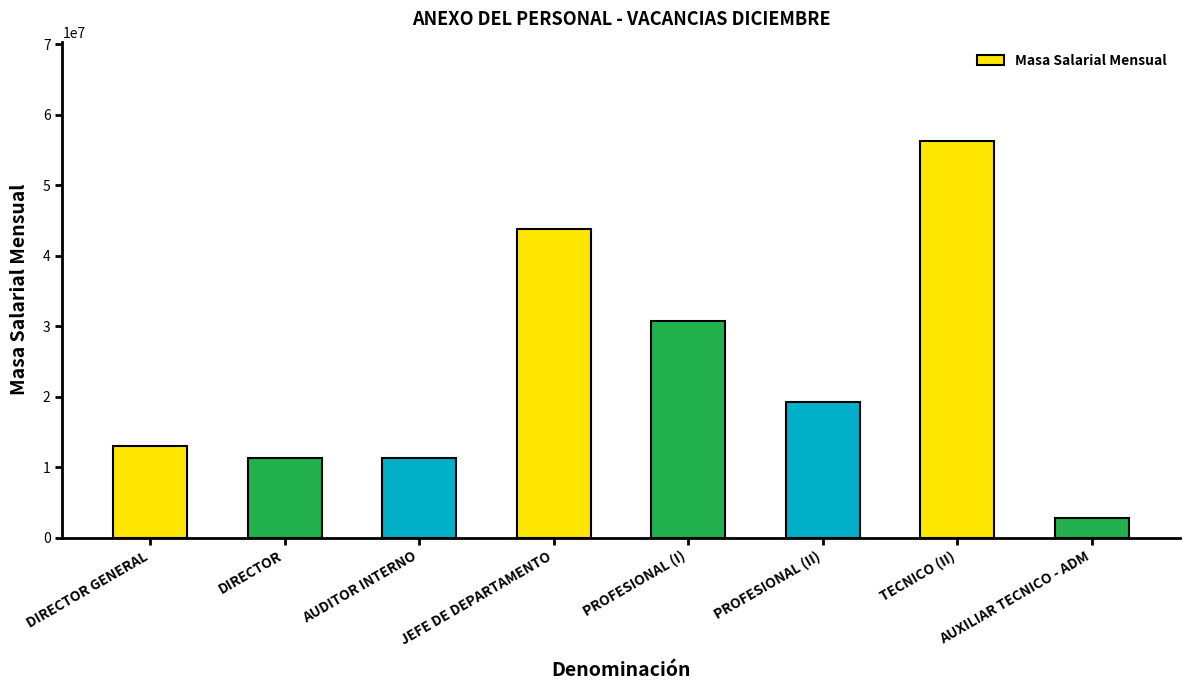

What is the difference between the second highest and minimum values?

41000000